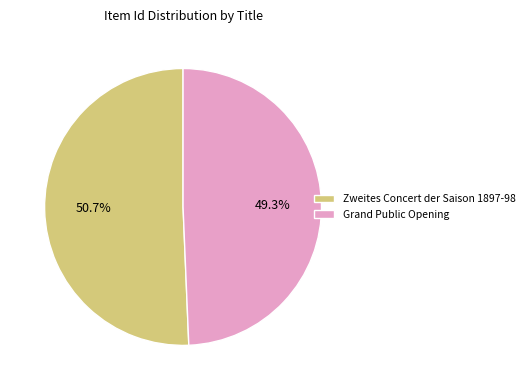

What percentage is NOT represented by Grand Public Opening?

50.7%